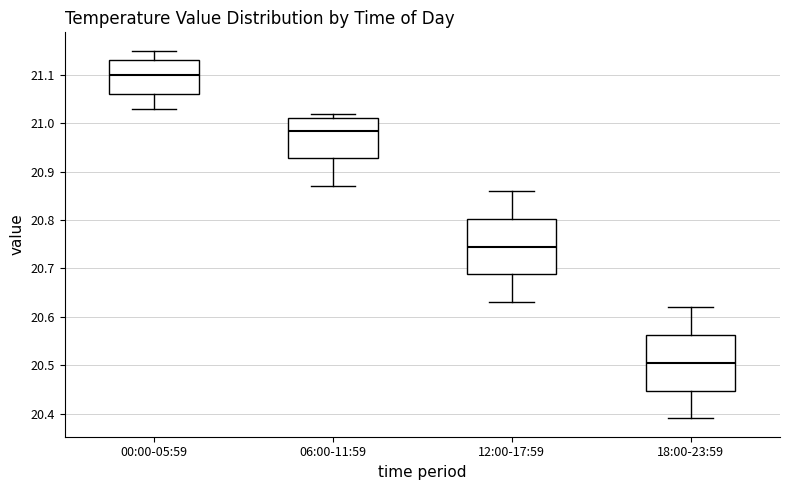

Where is the lower edge of the box for 18:00-23:59 on the y-axis? The values are not printed on the chart, so give them approximately, as read against the axis.

20.45